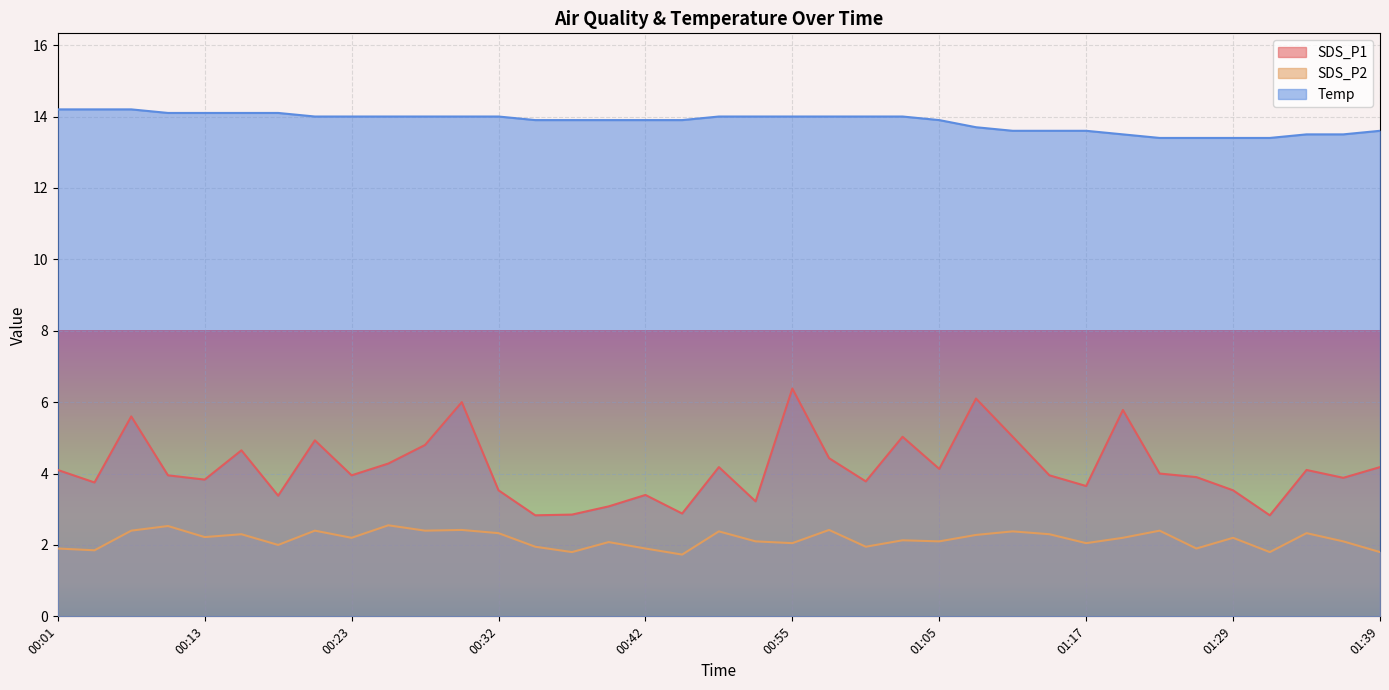

True or false: Temp has a value of 14.0 at 00:50.

True